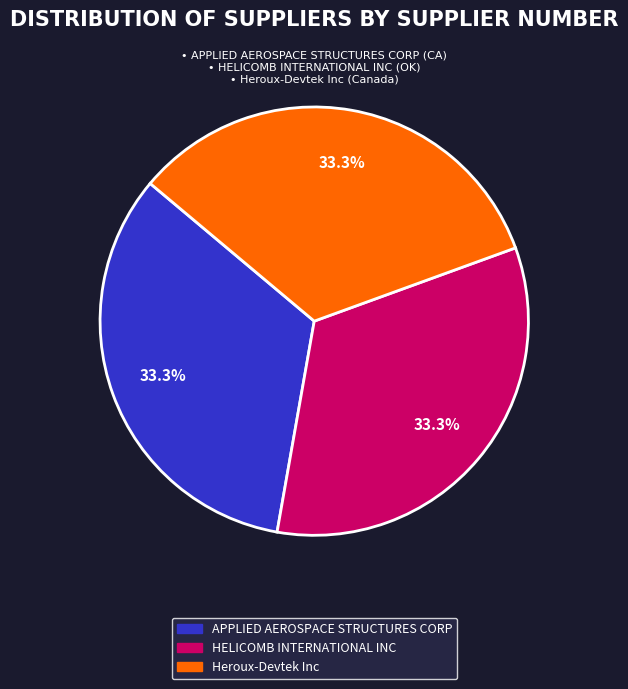

How many segments does this pie chart have?

3